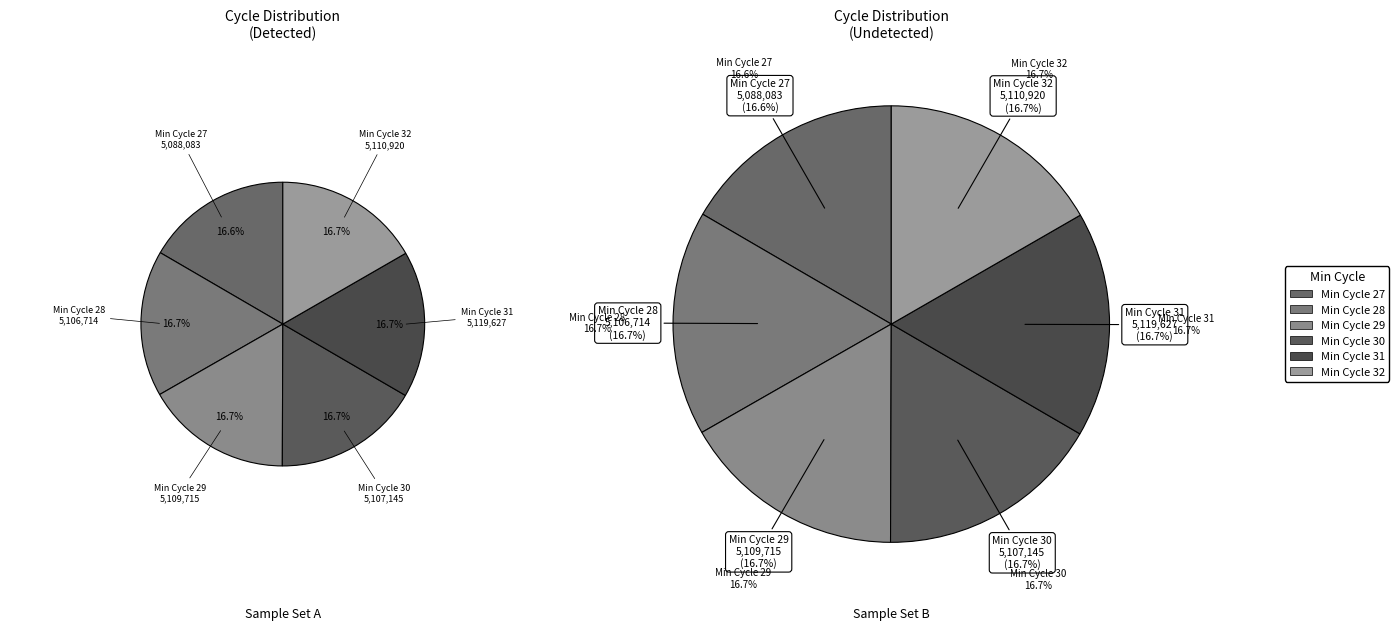

True or false: 27 accounts for 22% of the total.

False